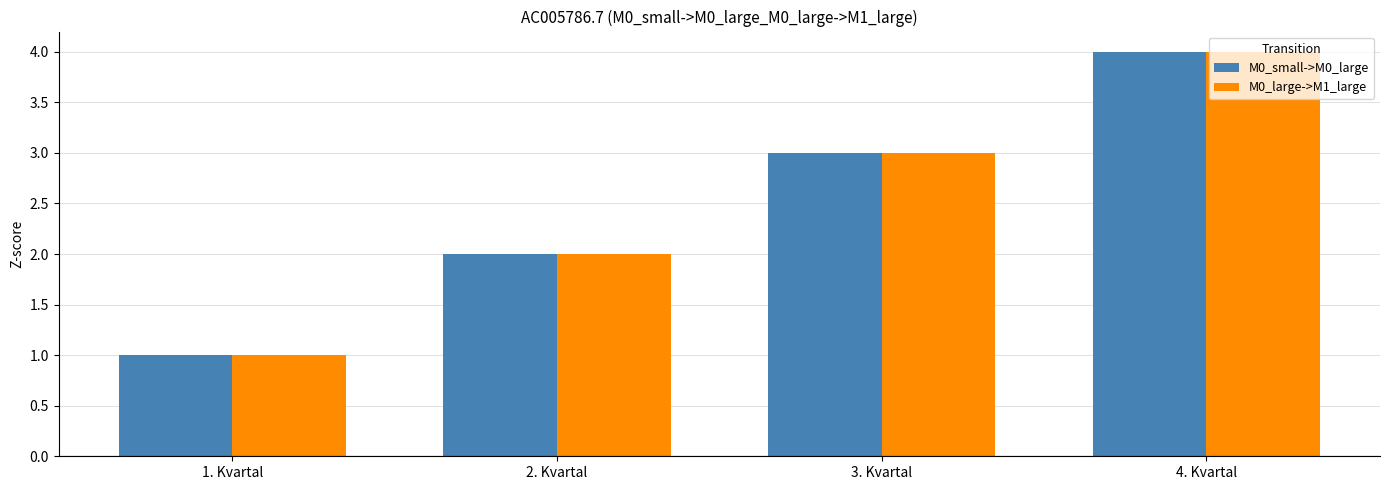

Rank the categories by M0_small->M0_large value from lowest to highest.

1. Kvartal, 2. Kvartal, 3. Kvartal, 4. Kvartal